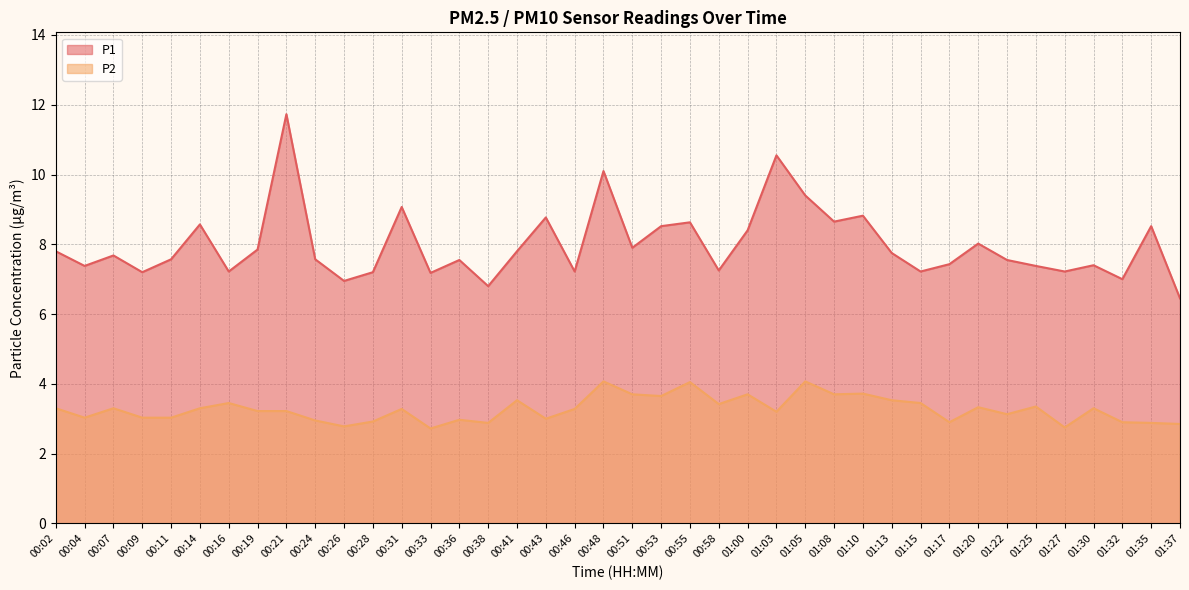

The P2 series shows 2.0 at 01:30. True or false?

False